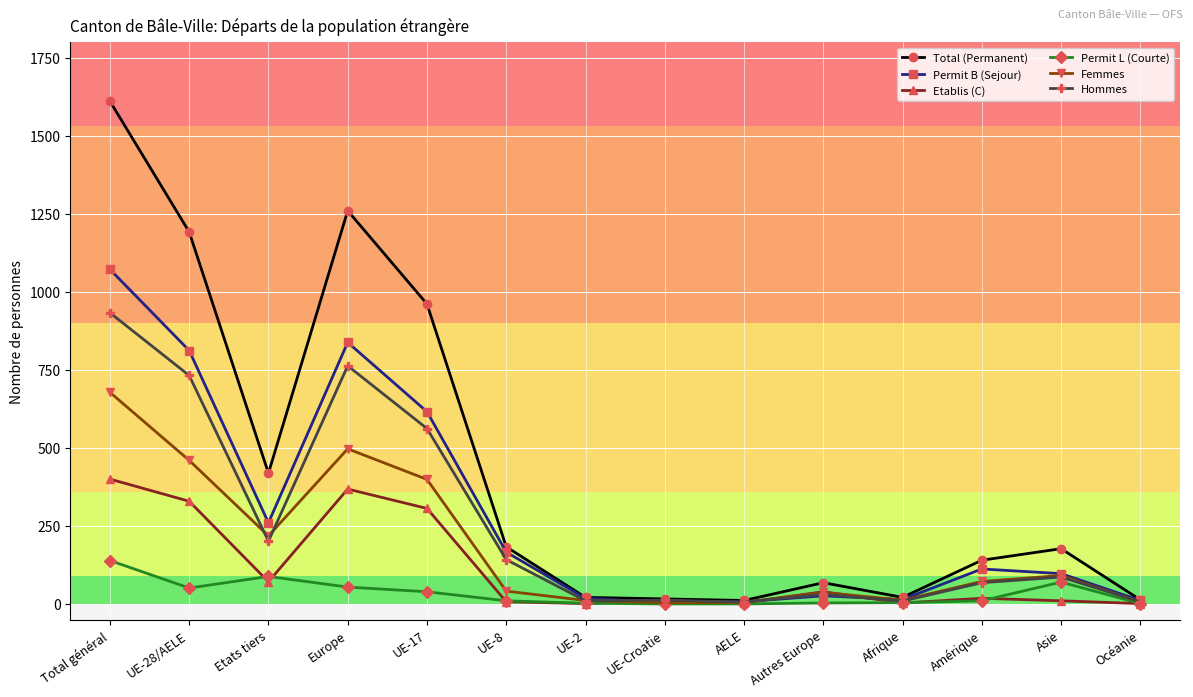

True or false: Femmes has more than 2 points higher than both neighbors.

True